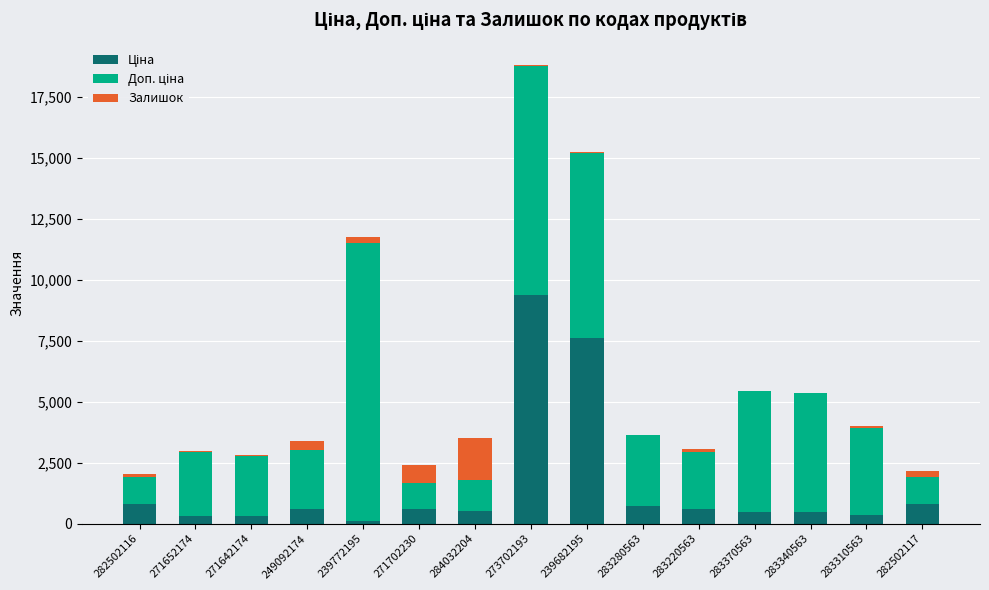

At which category is the sum across all series the highest?

273702193